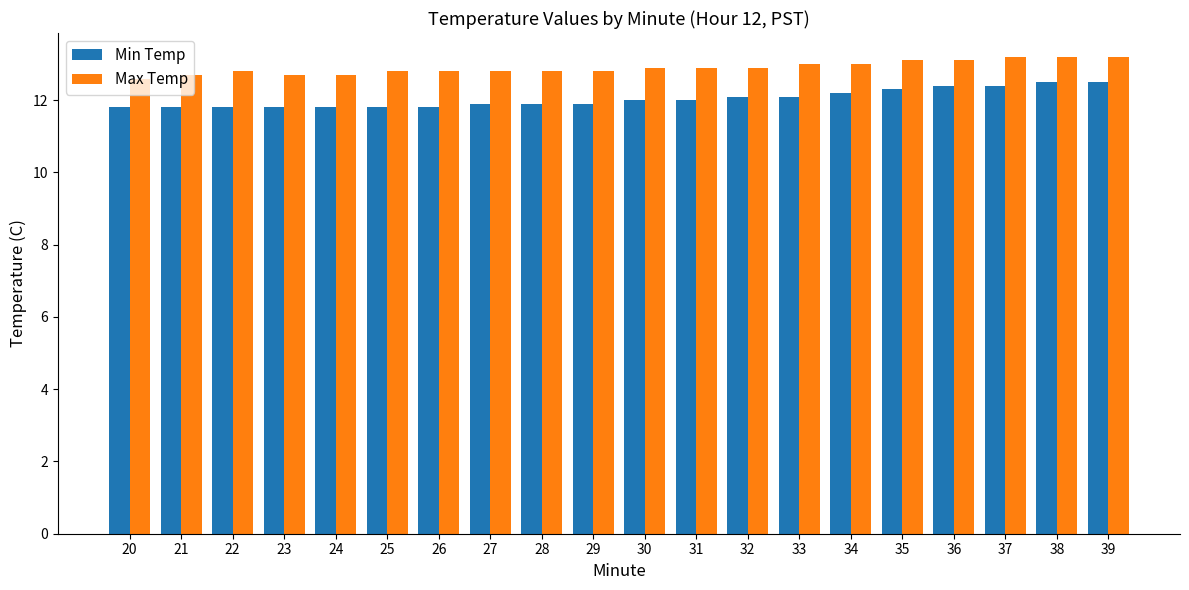

Reading left to right, extract all data points from this chart.

Min Temp: 11.8	11.8	11.8	11.8	11.8	11.8	11.8	11.9	11.9	11.9	12.0	12.0	12.1	12.1	12.2	12.3	12.4	12.4	12.5	12.5
Max Temp: 12.6	12.7	12.8	12.7	12.7	12.8	12.8	12.8	12.8	12.8	12.9	12.9	12.9	13.0	13.0	13.1	13.1	13.2	13.2	13.2